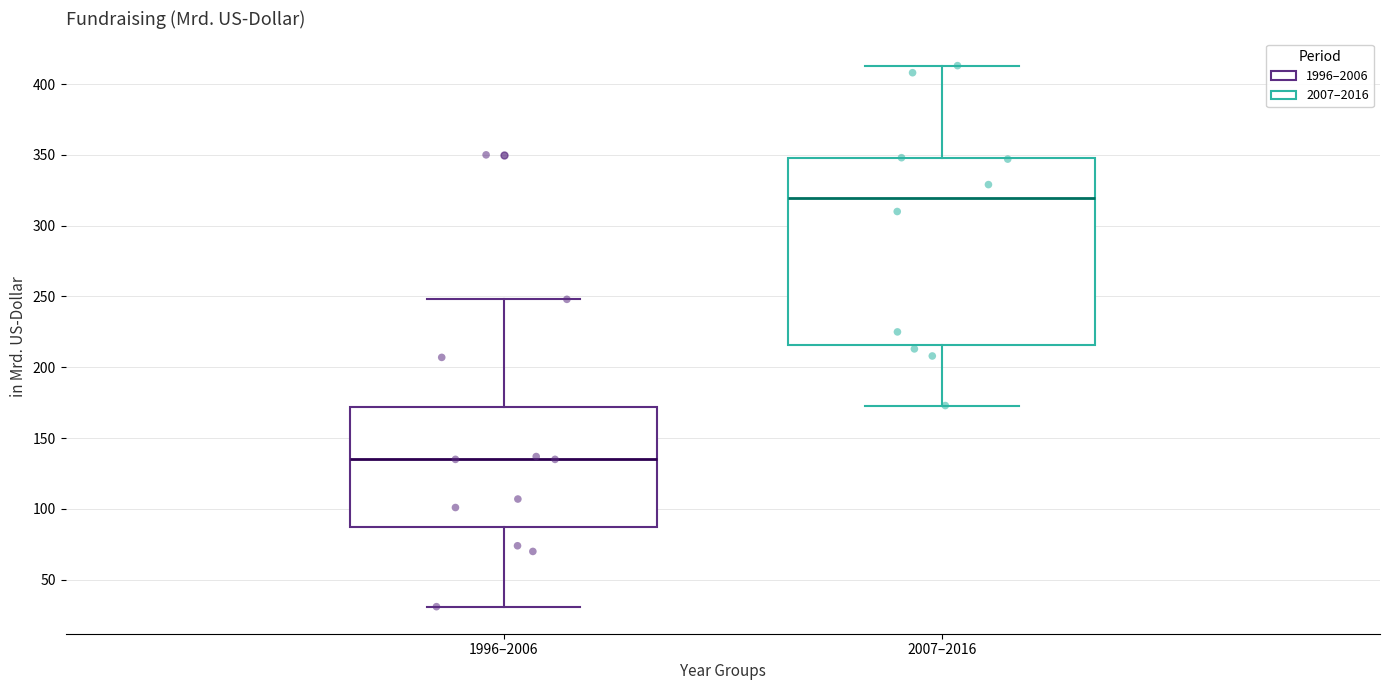

Reading left to right, read every box against the y-axis: the position of its median line, the range the box covers, and the ends of its whiskers. The values are not printed on the chart, so give them approximately, as read against the axis.

1996–2006: median 135, box 90 to 170, whiskers 30 to 250
2007–2016: median 320, box 215 to 350, whiskers 175 to 415